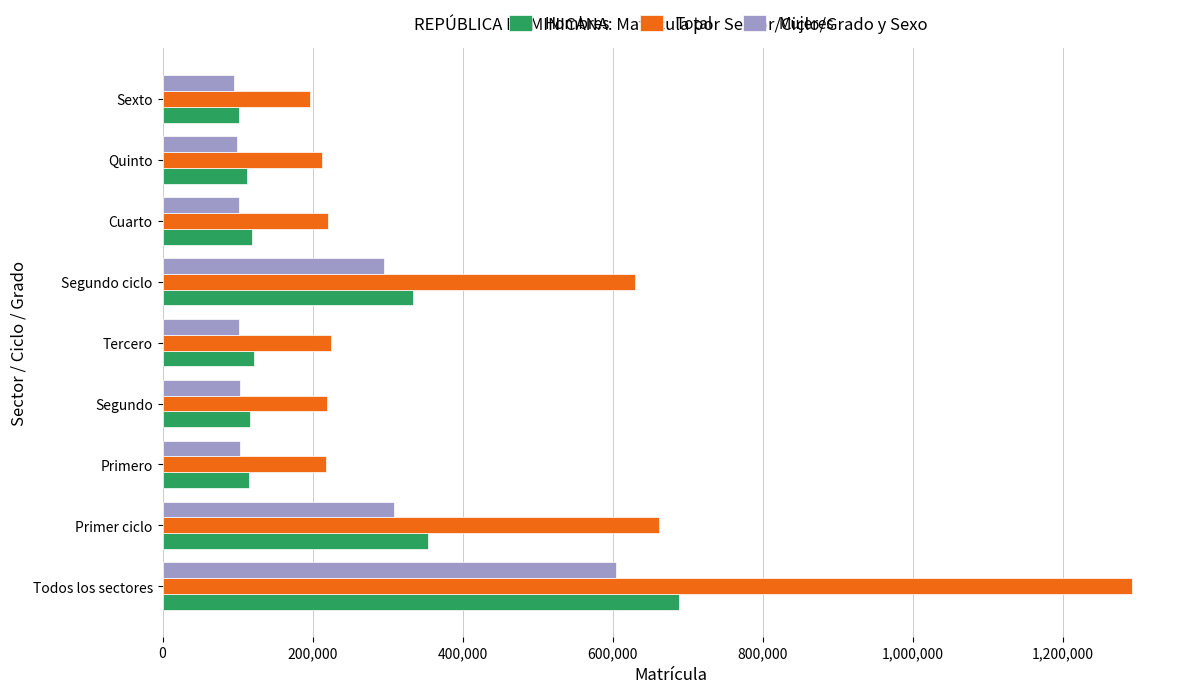

How many values in the Total series are below 220722?

4